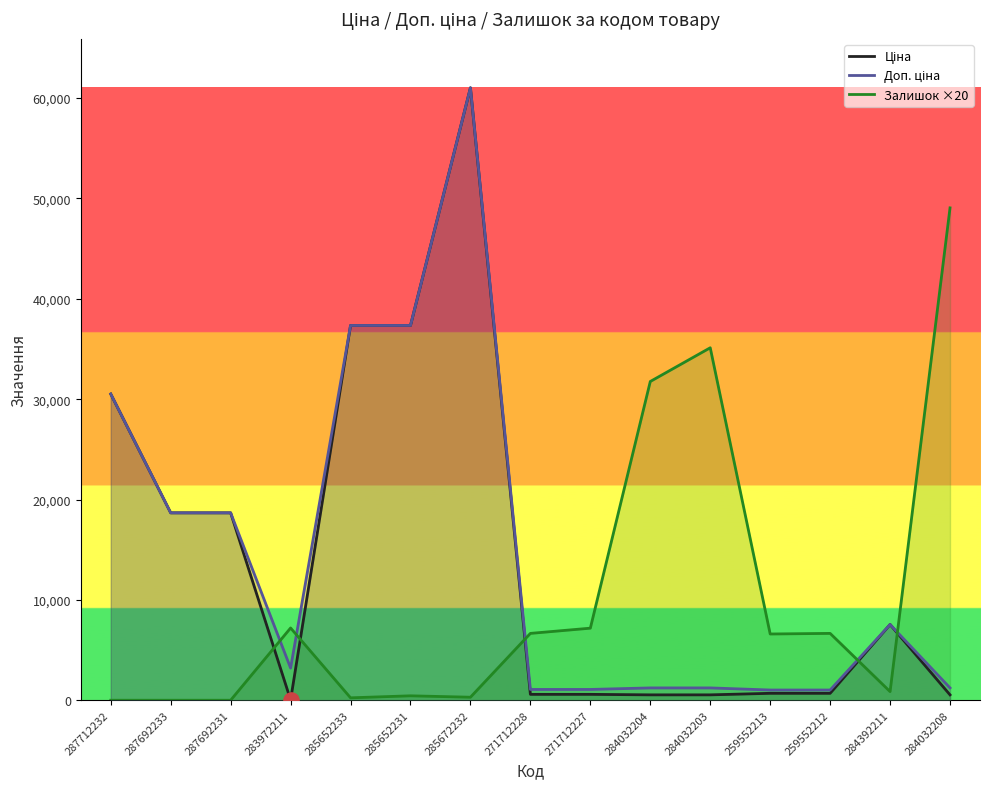

Which series reaches the minimum Y coordinate?

Залишок